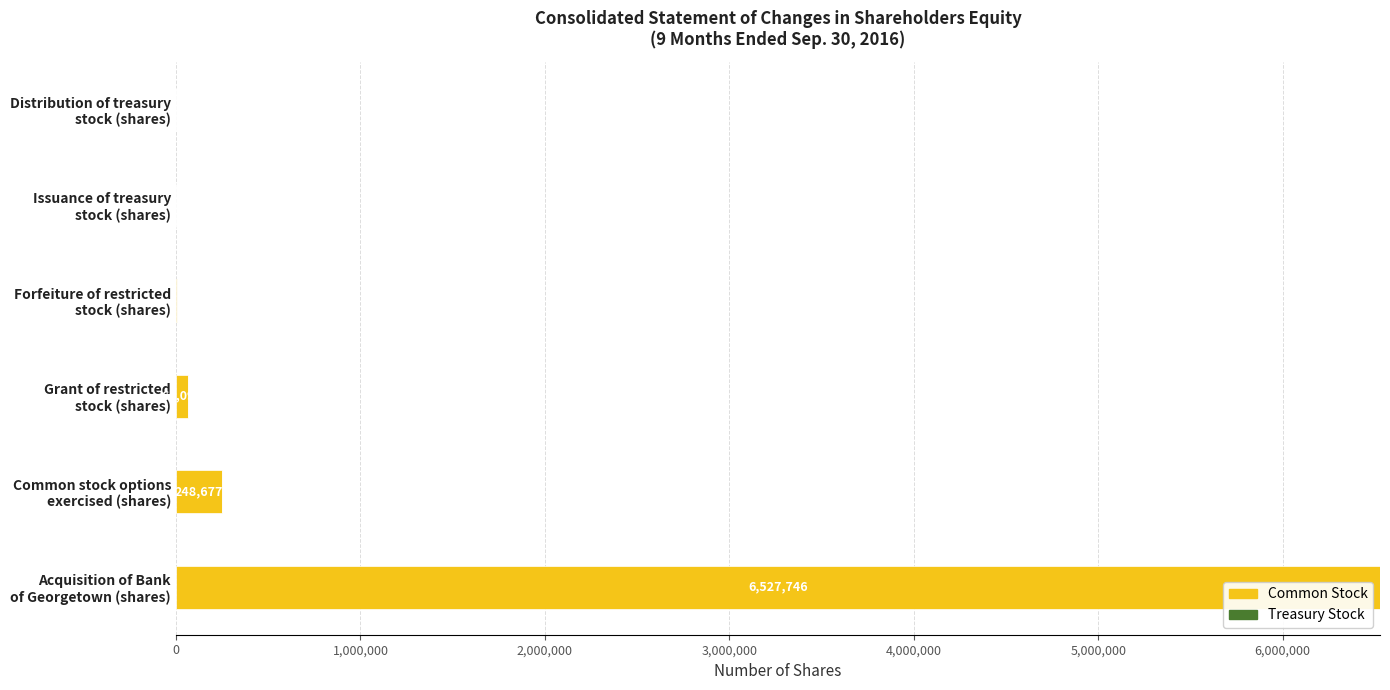

What is the maximum value for Common Stock?

6527746